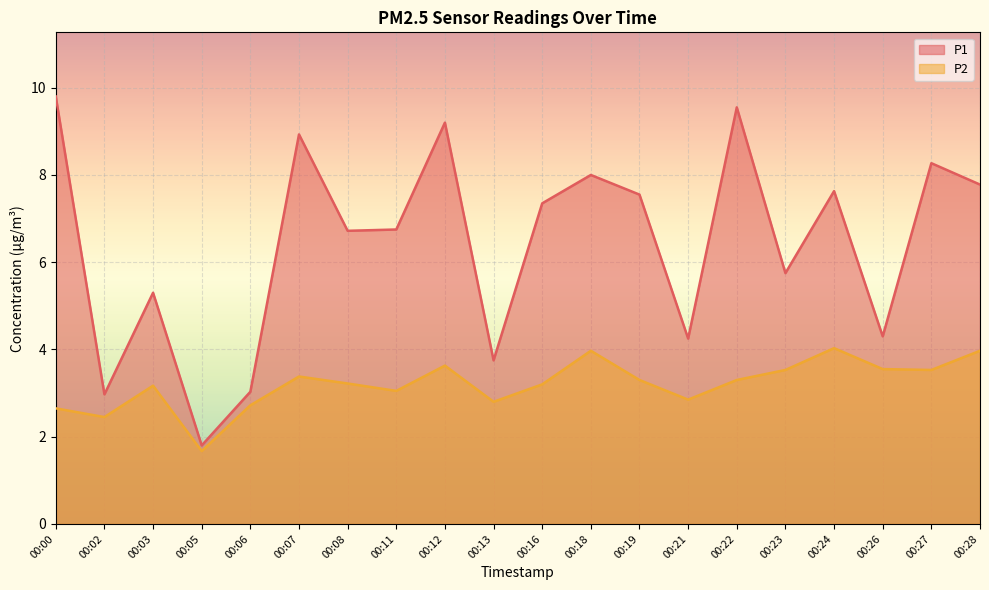

How many data points in P1 are above 7?

10